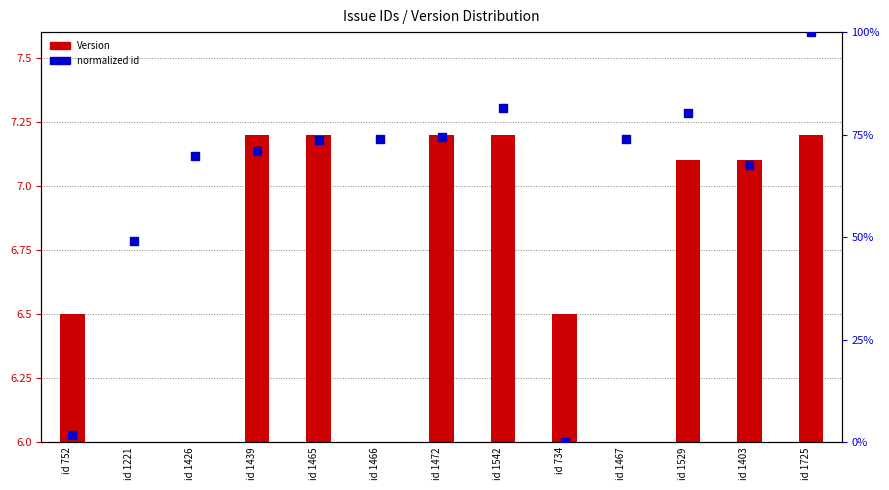

Which series contains the lowest Y value?

Version